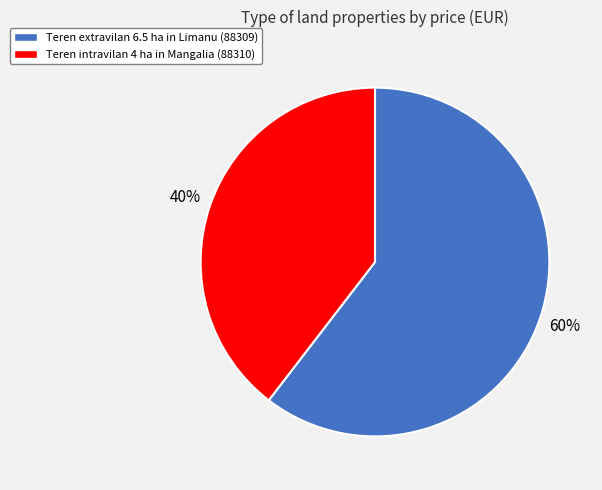

To the nearest percent, what portion does Teren extravilan 6.5 ha in Limanu (88309) represent?

60%